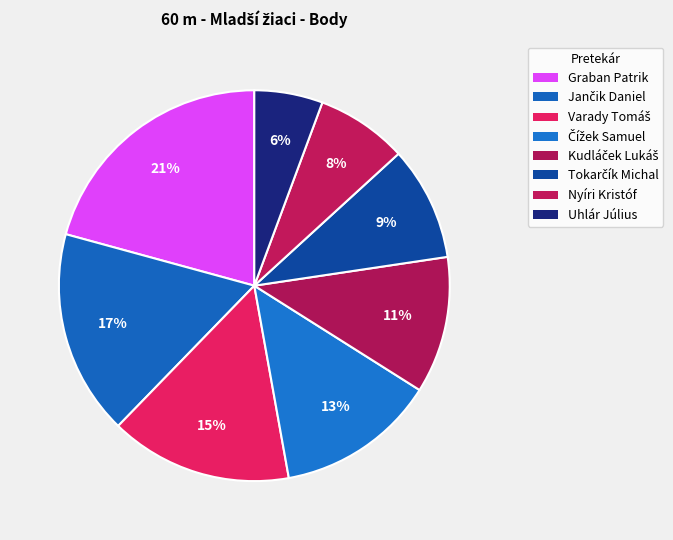

How much of the chart is everything except Uhlár Július?

94.3%